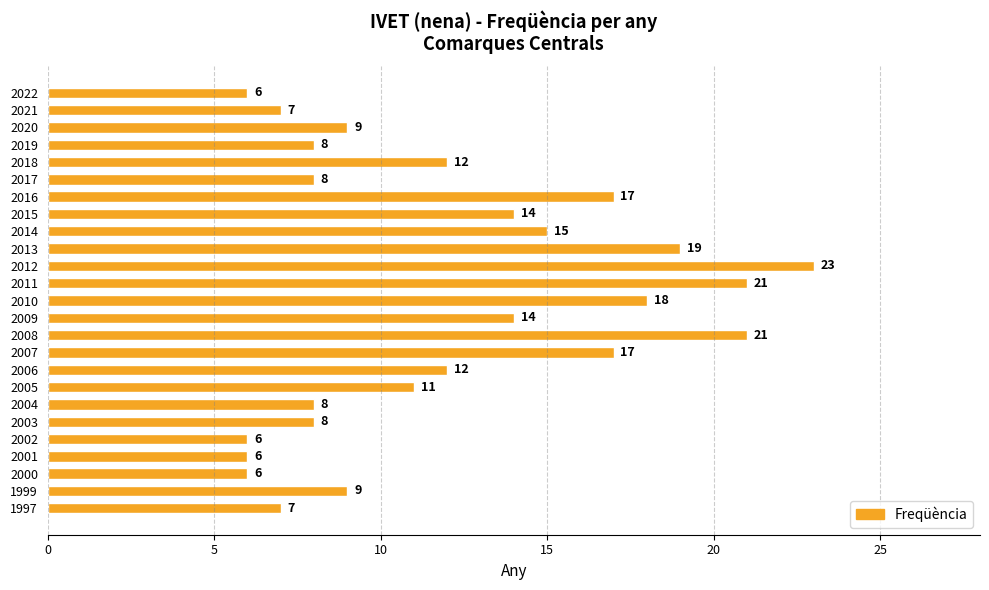

True or false: the data shows 9 at 2020.

True